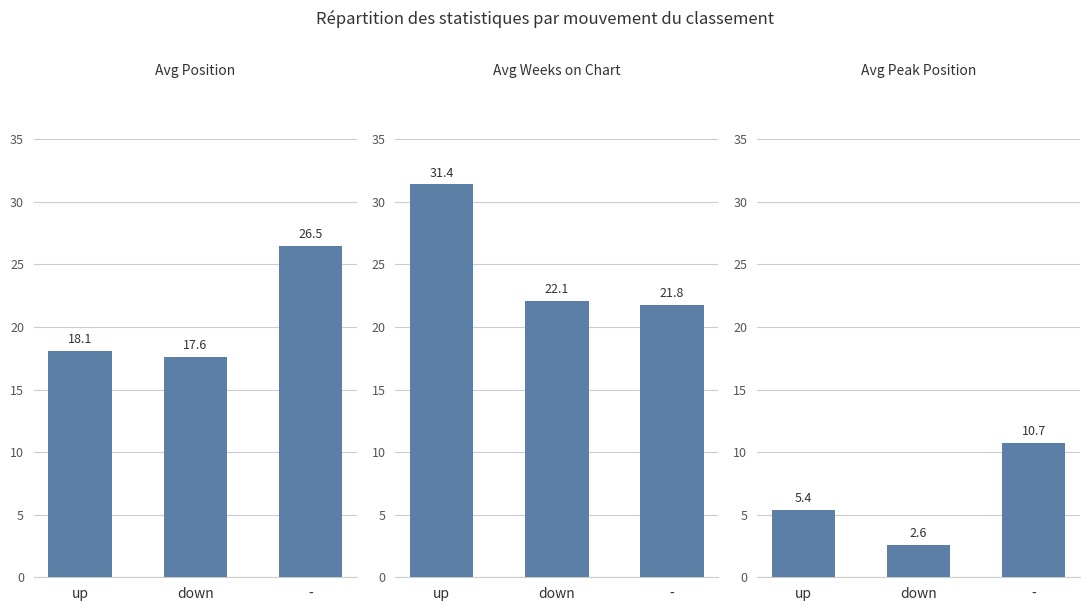

Rank the series by their maximum value, from lowest to highest.

Avg Peak Position, Avg Position, Avg Weeks on Chart